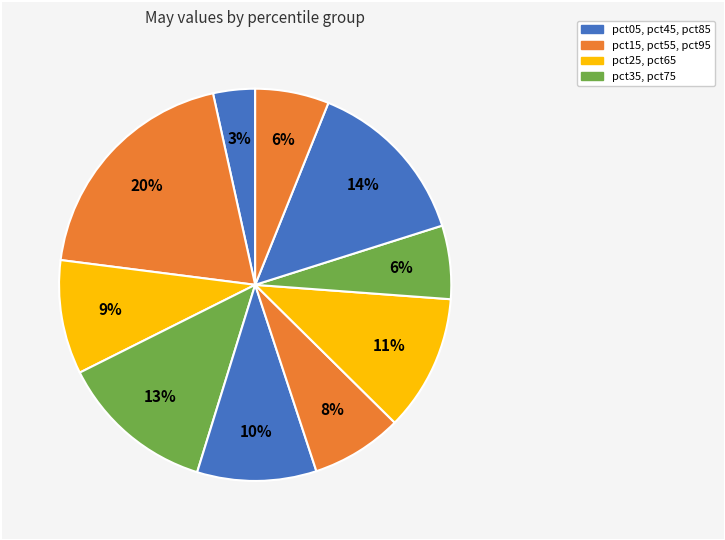

Count the number of slices in the pie.

10